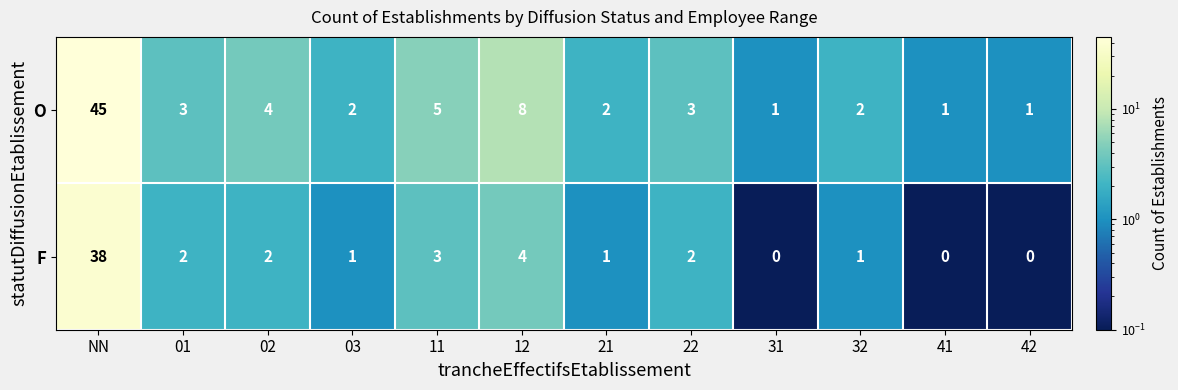

Reading left to right, what are all the values shown in this chart?

O: 45	3	4	2	5	8	2	3	1	2	1	1
F: 38	2	2	1	3	4	1	2	0	1	0	0